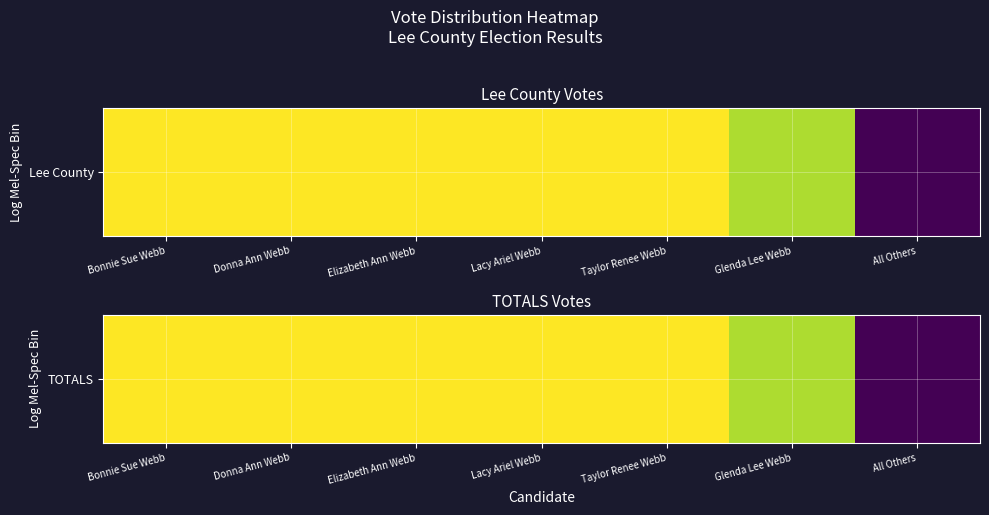

What is the difference between the maximum and minimum values?

8